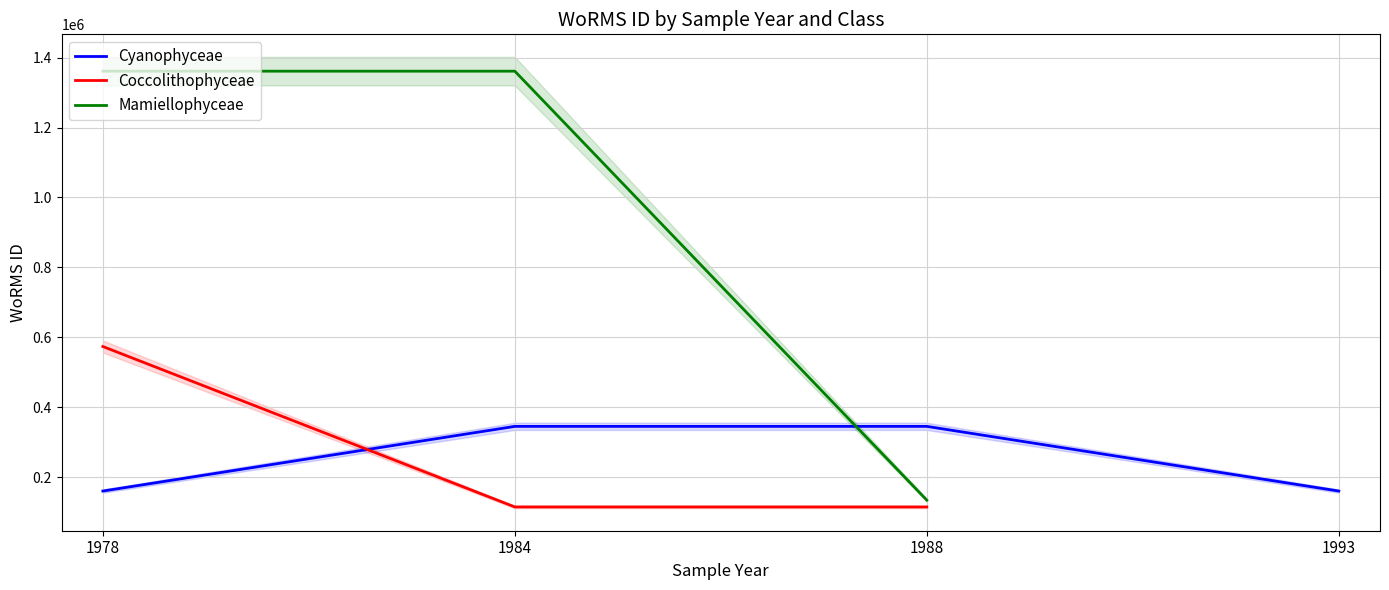

True or false: Cyanophyceae has a value of 160572.0 at 1993.

True